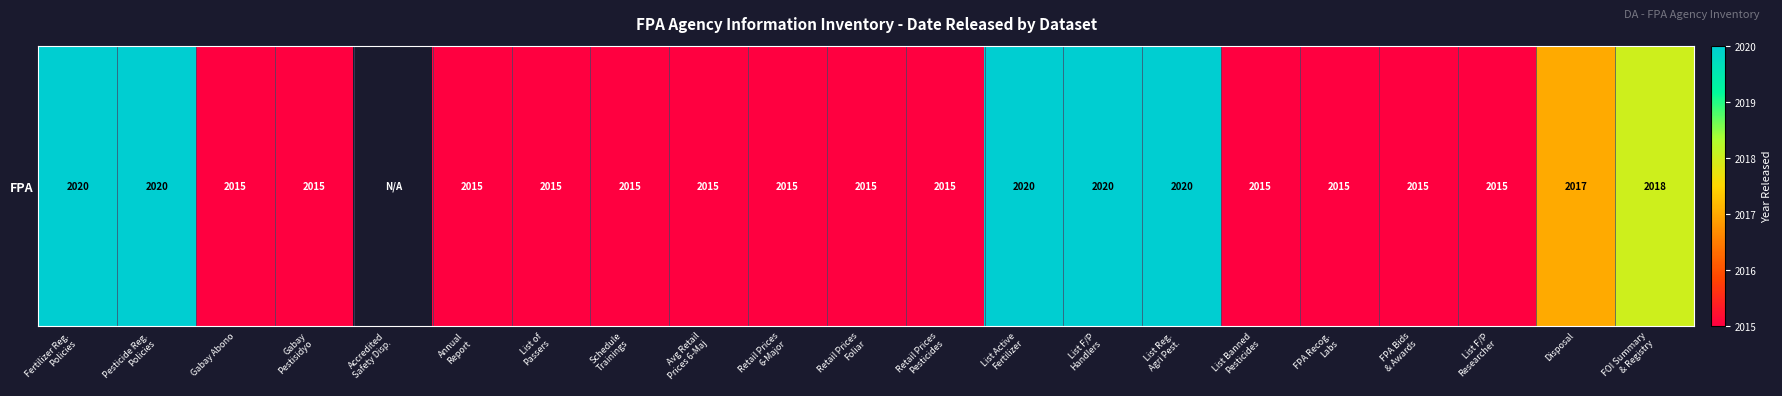

List the labels in order of value, smallest first.

Gabay Abono, Gabay
Pestisidyo, Accredited
Safety Disp., Annual
Report, List of
Passers, Schedule
Trainings, Avg Retail
Prices 6-Maj, Retail Prices
6-Major, Retail Prices
Foliar, Retail Prices
Pesticides, List Banned
Pesticides, FPA Recog.
Labs, FPA Bids
& Awards, List F/P
Researcher, Disposal, FOI Summary
& Registry, Fertilizer Reg.
Policies, Pesticide Reg.
Policies, List Active
Fertilizer, List F/P
Handlers, List Reg.
Agri Pest.